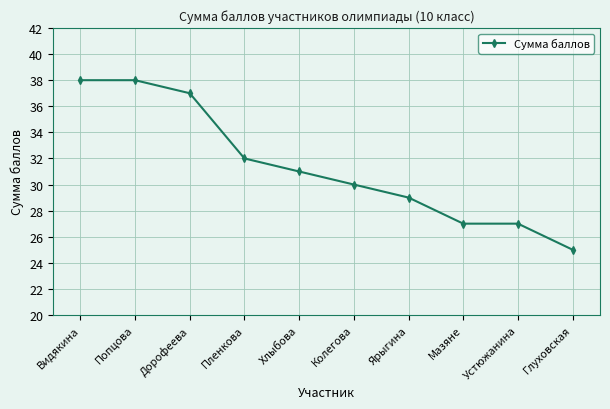

What is the smallest value displayed?

25